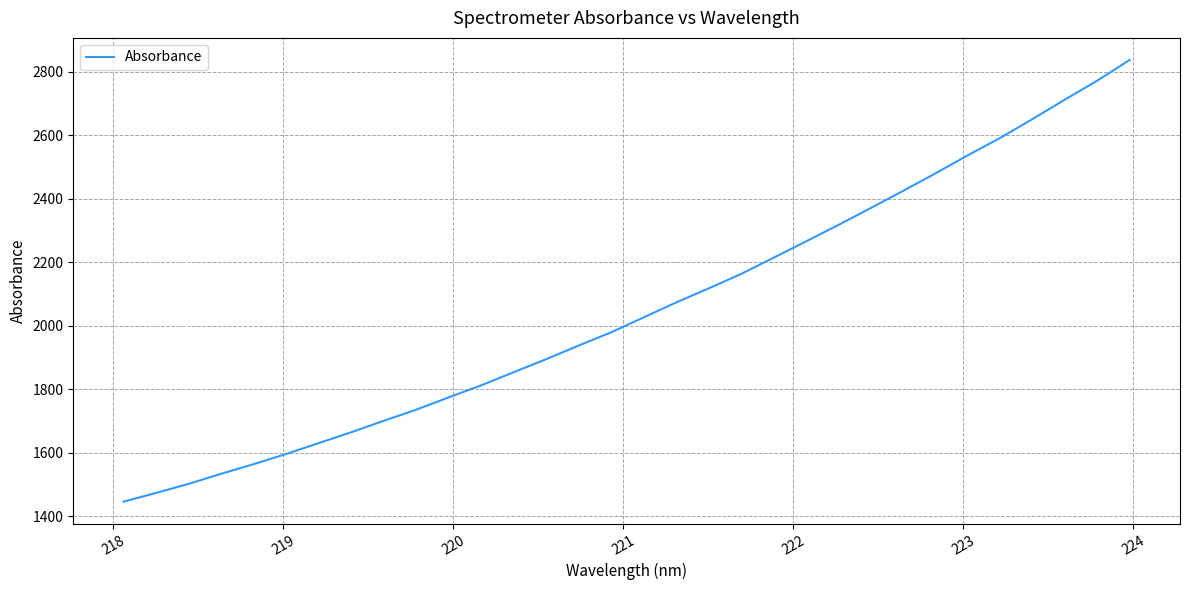

What is the sum of all values?

65643.6